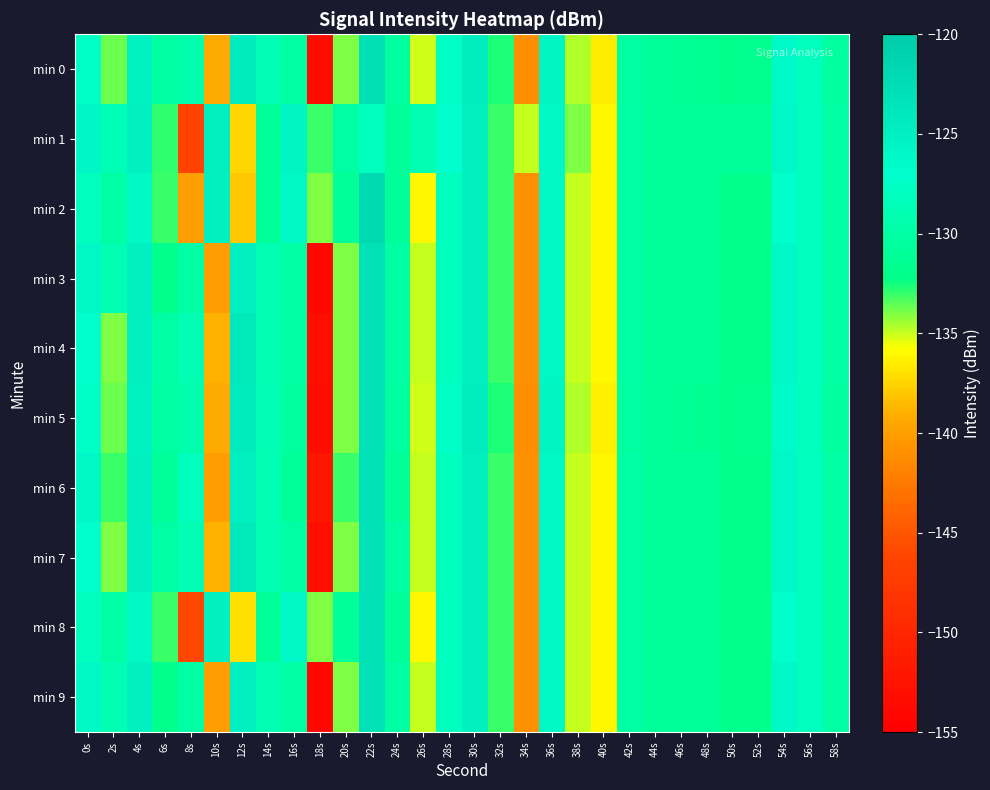

What is the minimum value shown in the chart?

-154.0